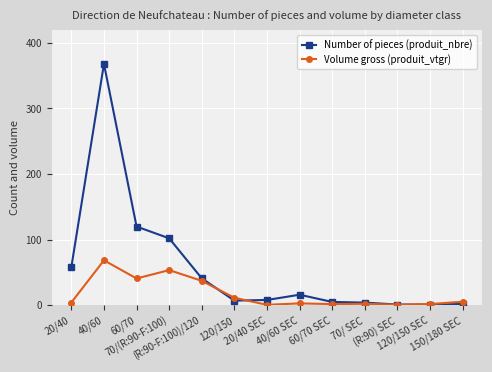

Which series has the widest spread of values?

Number of pieces (produit_nbre)